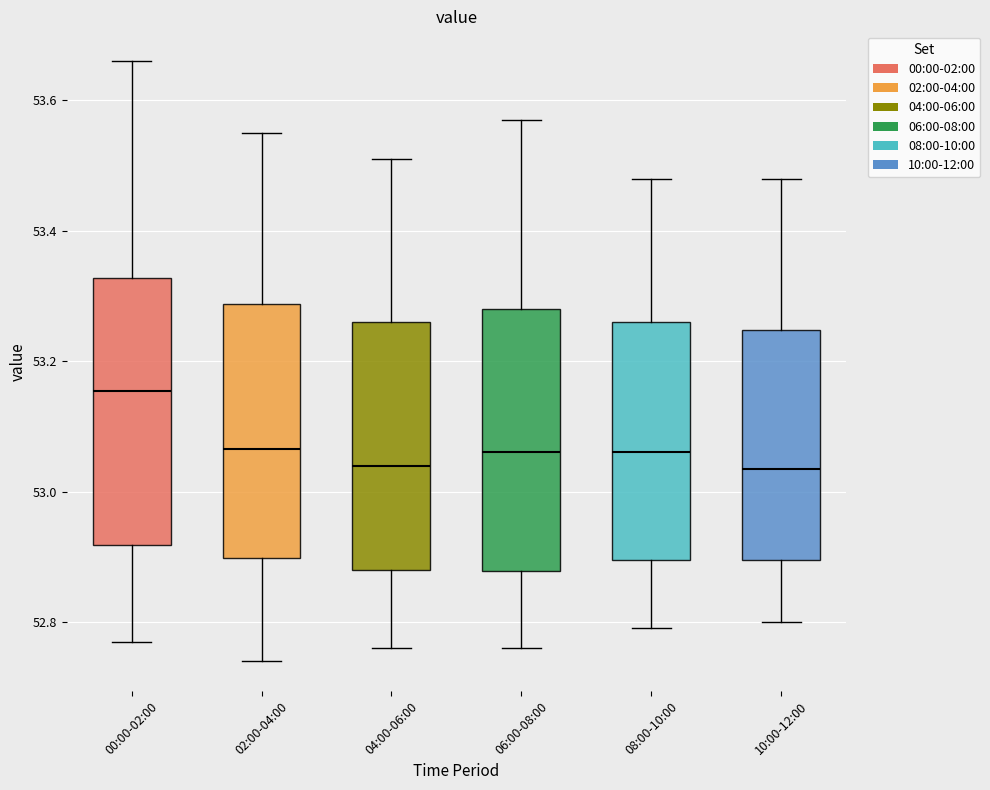

Reading left to right, transcribe this box plot: for each box, give where its median line is, the range the box spans, and where its two whiskers end, as read against the y-axis. The values are not printed on the chart, so give them approximately, as read against the axis.

00:00-02:00: median 53.16, box 52.92 to 53.32, whiskers 52.78 to 53.66
02:00-04:00: median 53.06, box 52.90 to 53.28, whiskers 52.74 to 53.56
04:00-06:00: median 53.04, box 52.88 to 53.26, whiskers 52.76 to 53.52
06:00-08:00: median 53.06, box 52.88 to 53.28, whiskers 52.76 to 53.58
08:00-10:00: median 53.06, box 52.90 to 53.26, whiskers 52.80 to 53.48
10:00-12:00: median 53.04, box 52.90 to 53.24, whiskers 52.80 to 53.48